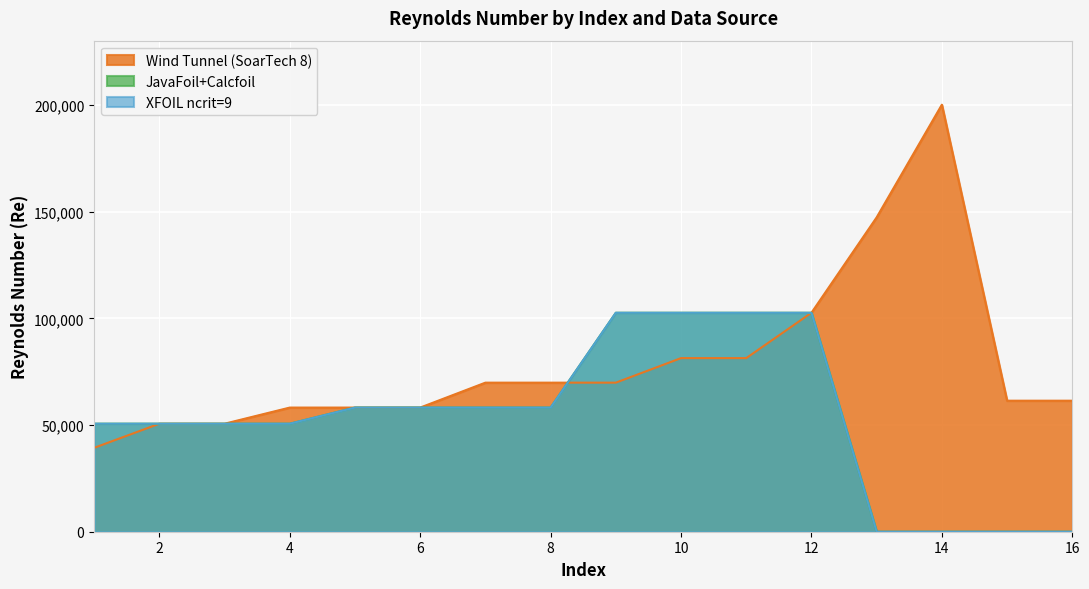

What is the value of the Wind Tunnel (SoarTech 8) point at the 3rd from the left?

50619